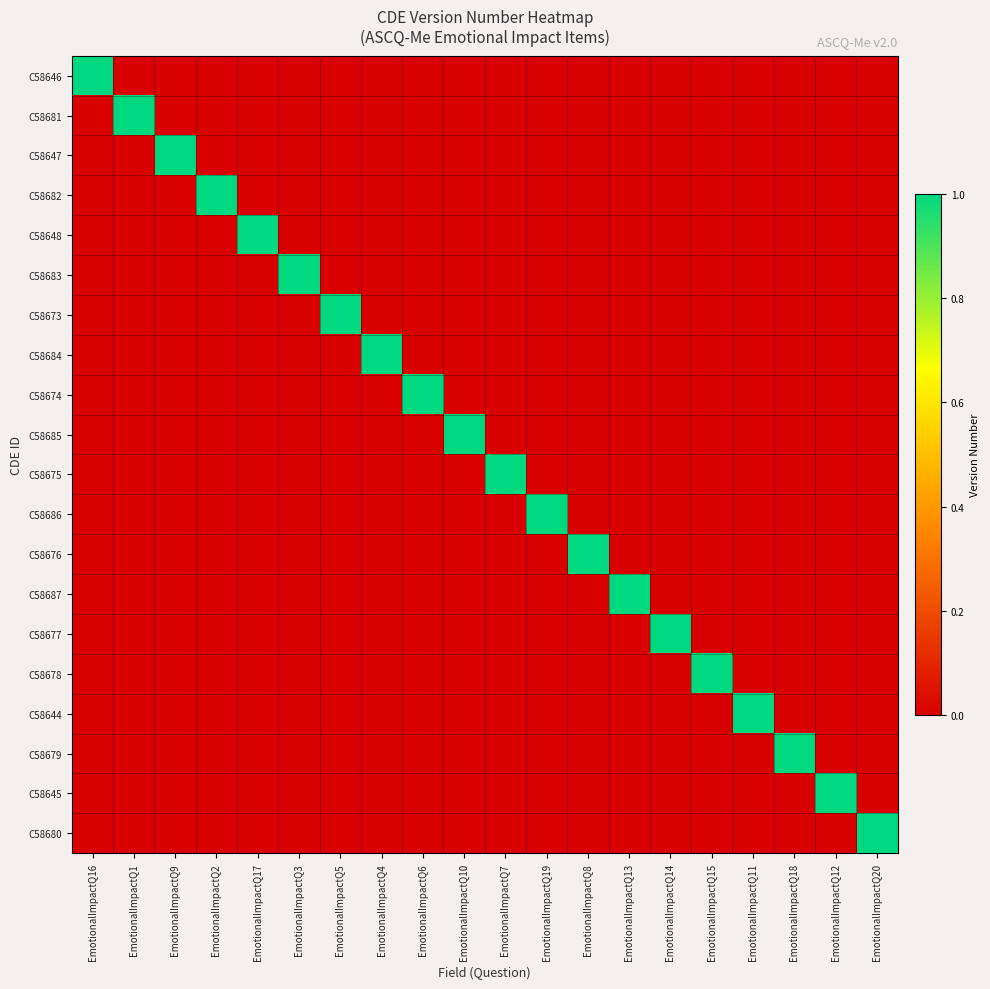

What is the total value across all series at EmotionalImpactQ6?

1